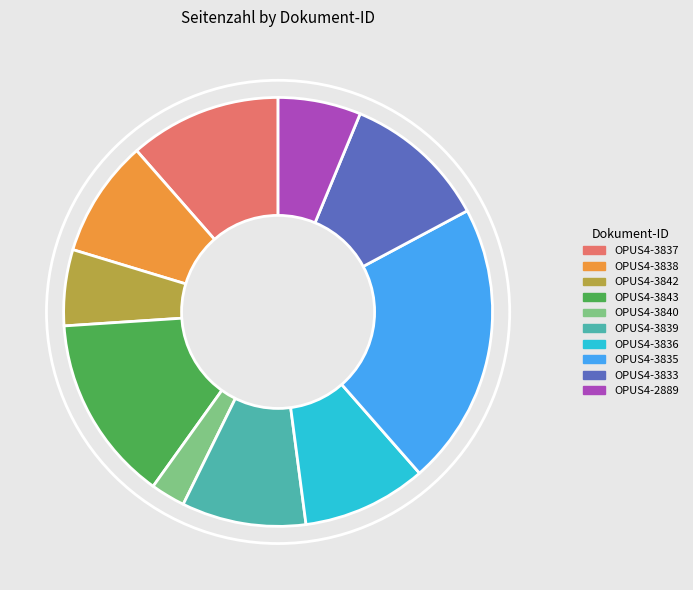

The OPUS4-3835 slice represents 21% of the pie. True or false?

True